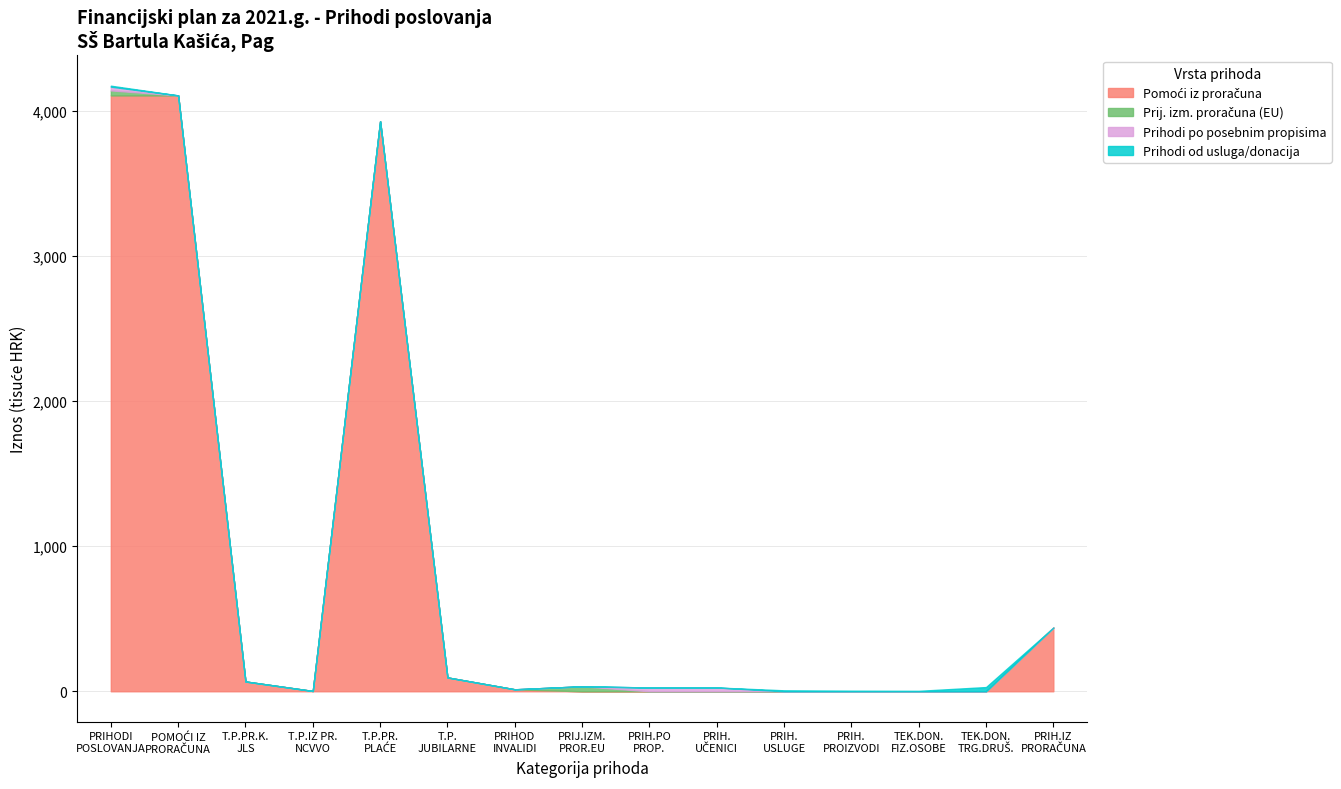

What is the difference between the second highest and minimum values in the POMOĆI IZ PRORAČUNA series?

4109643.5